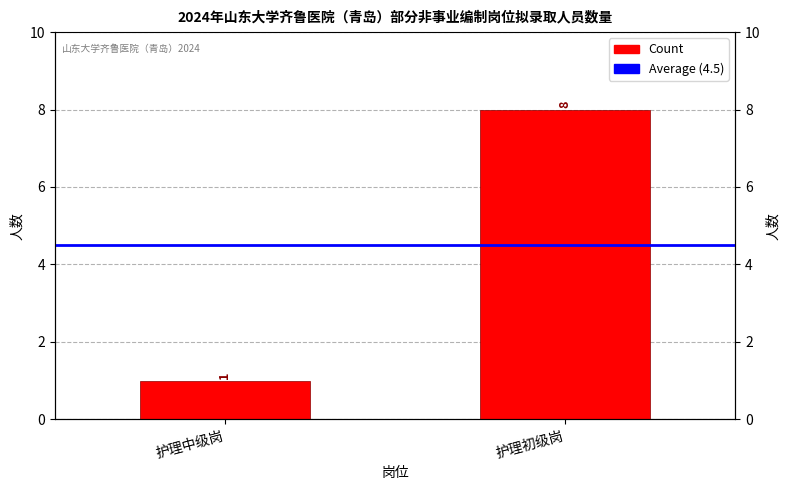

True or false: Average (4.5) has a value of 6.0 at 护理中级岗.

False